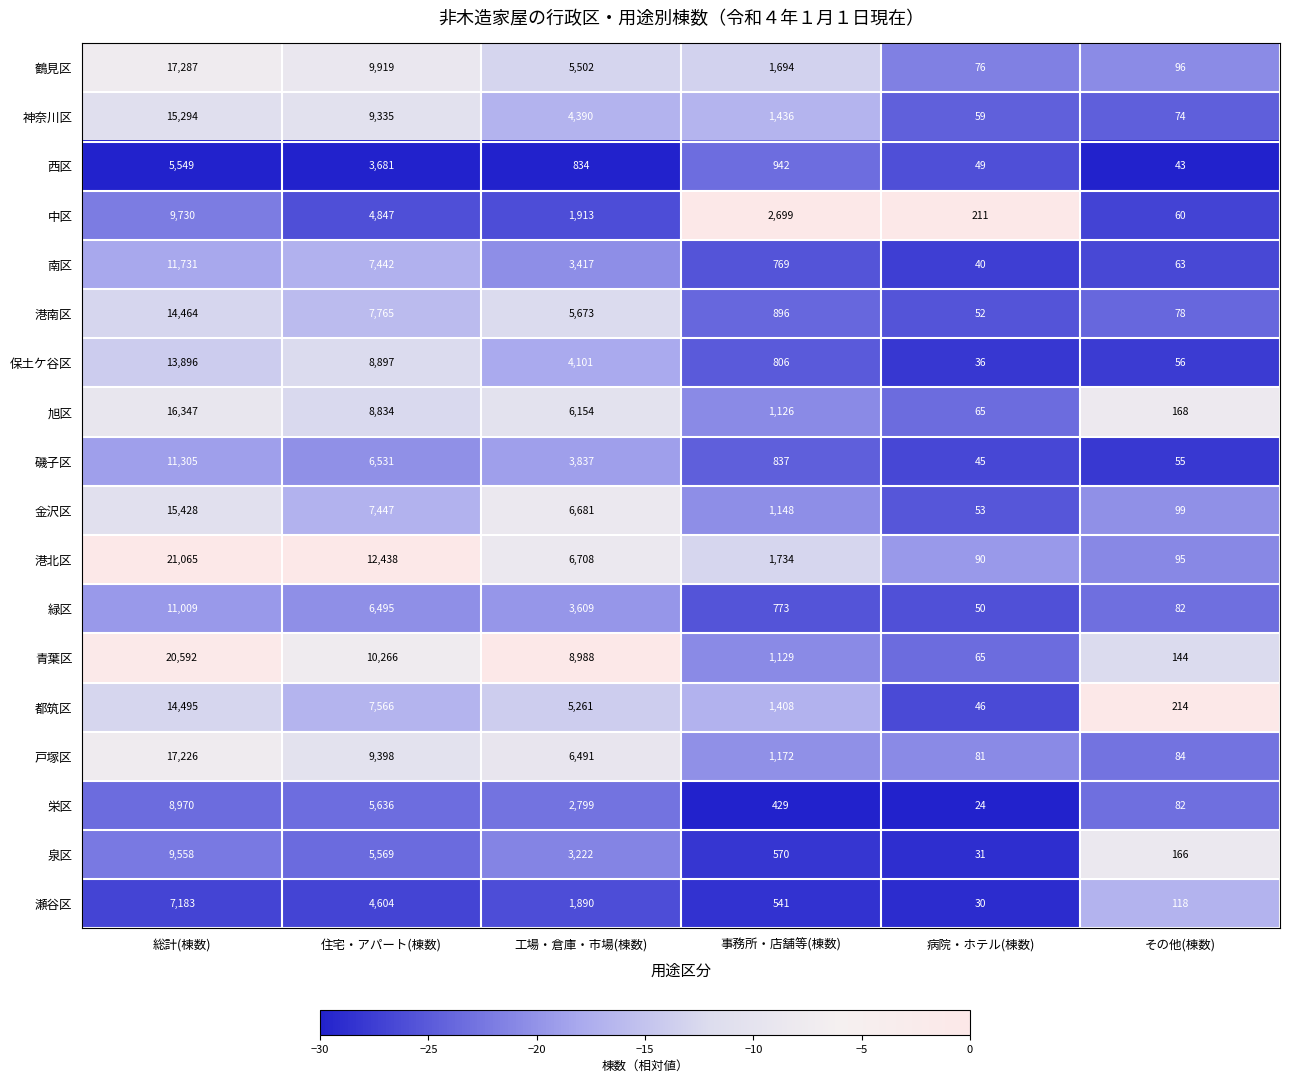

How many categories are shown in the chart?

6